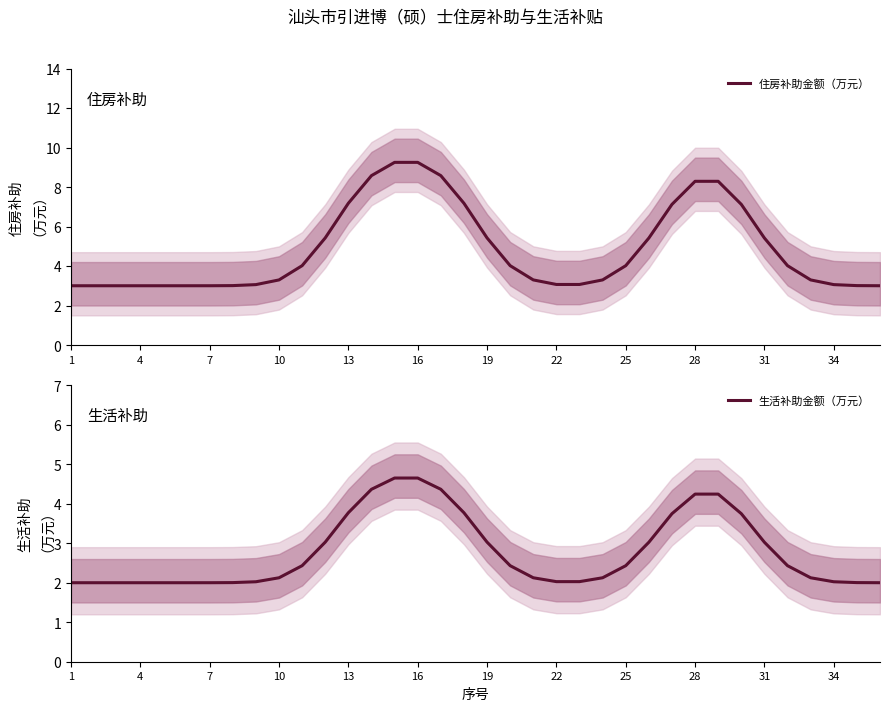

What is the approximate value of 生活补助金额（万元） at 25?

2.4